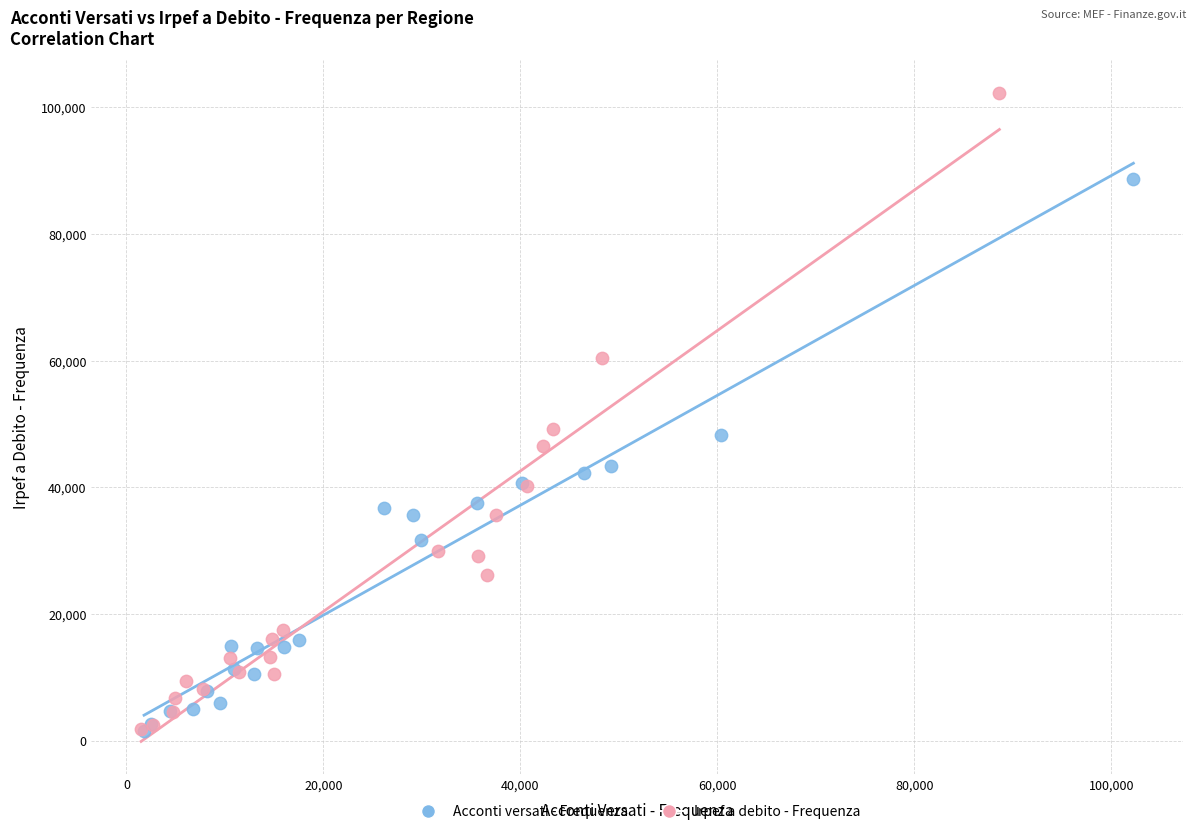

What are all the series names shown in the legend?

Acconti versati - Frequenza, Irpef a debito - Frequenza